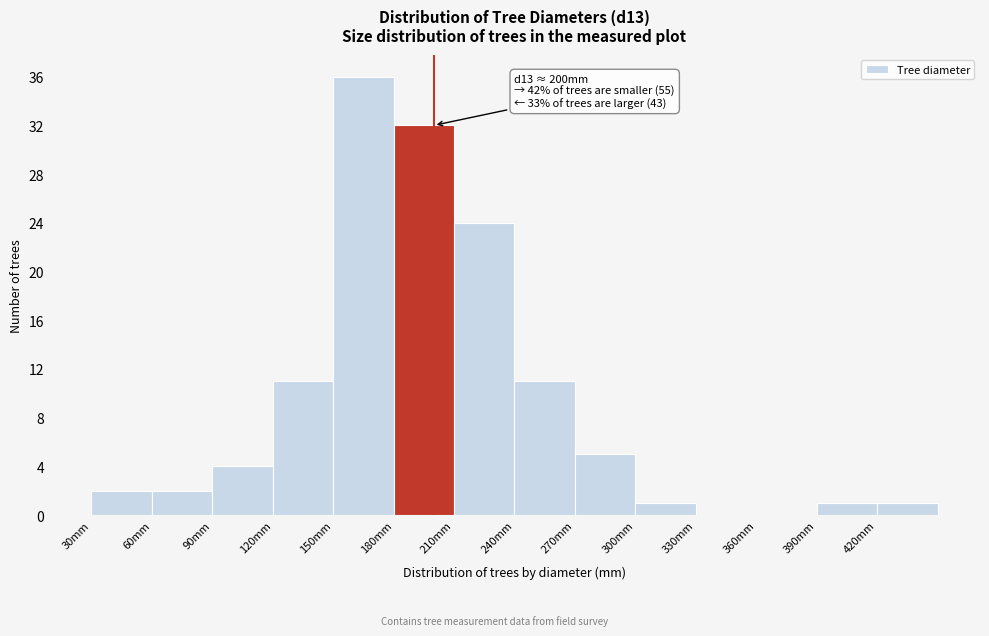

Over which range of the x-axis is the bar tallest?

150 to 180